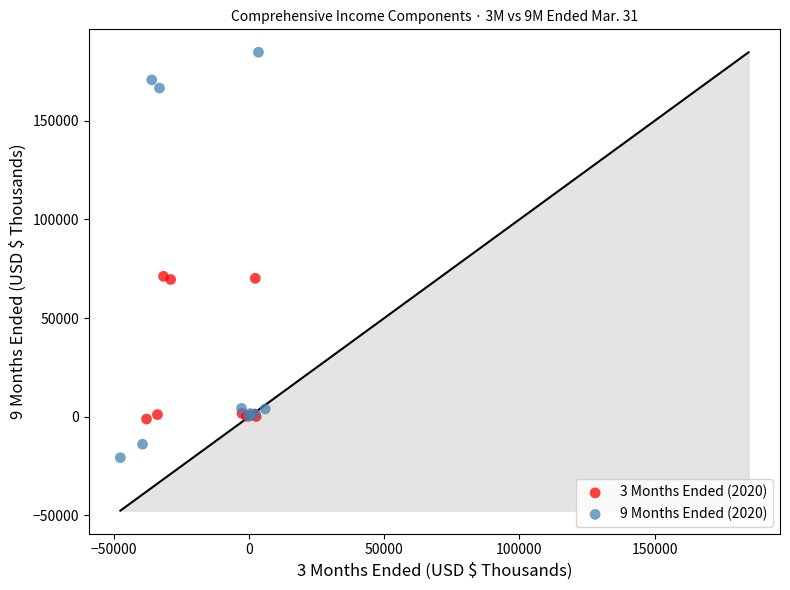

Which series has the largest Y range (max minus min)?

9 Months Ended (2020)